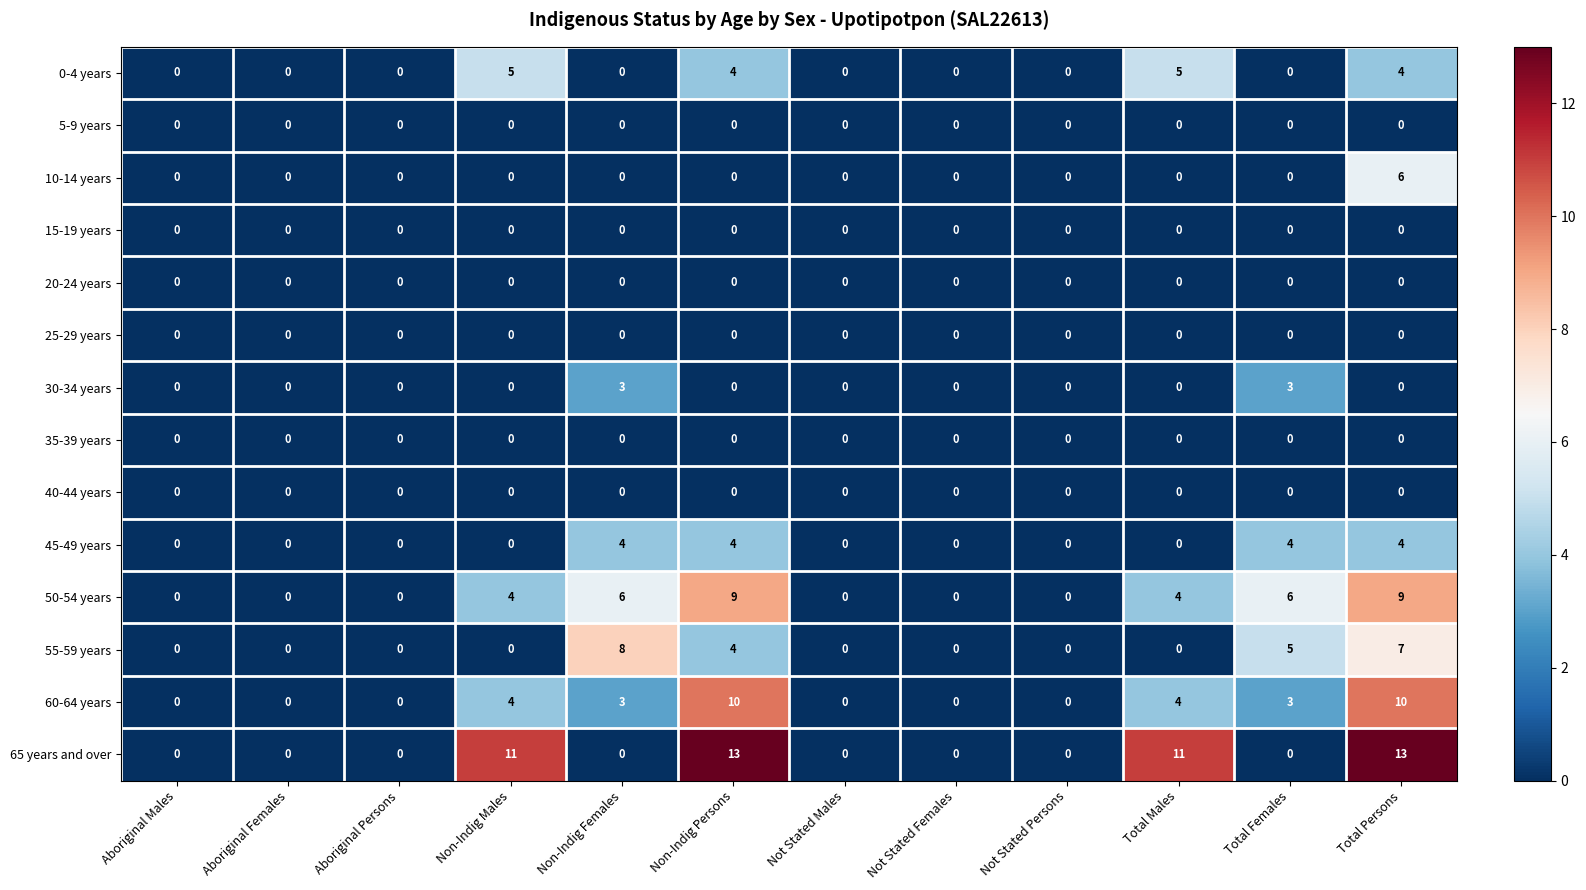

The 65 years and over series shows 0 at Non-Indig Females. True or false?

True